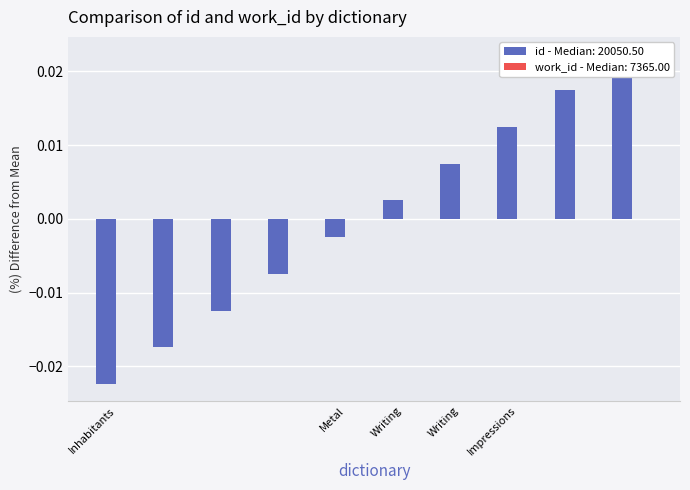

Is it true that the value at Writing is 0.0?

True